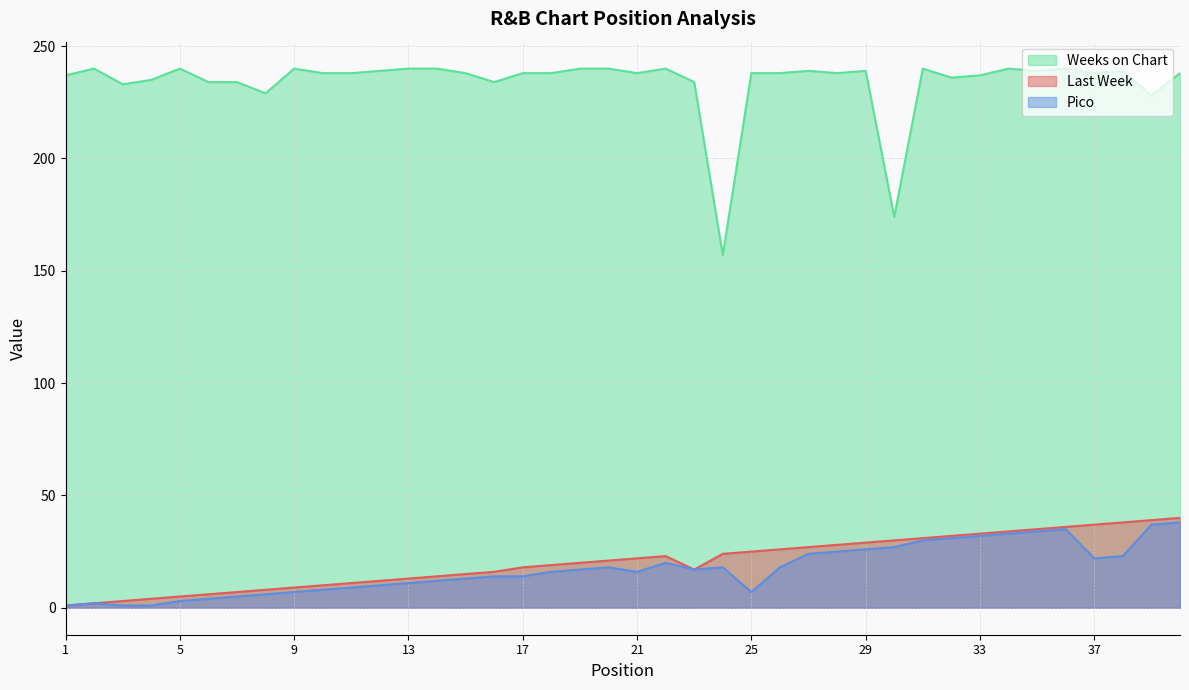

At which label does Pico first exceed 17?

20